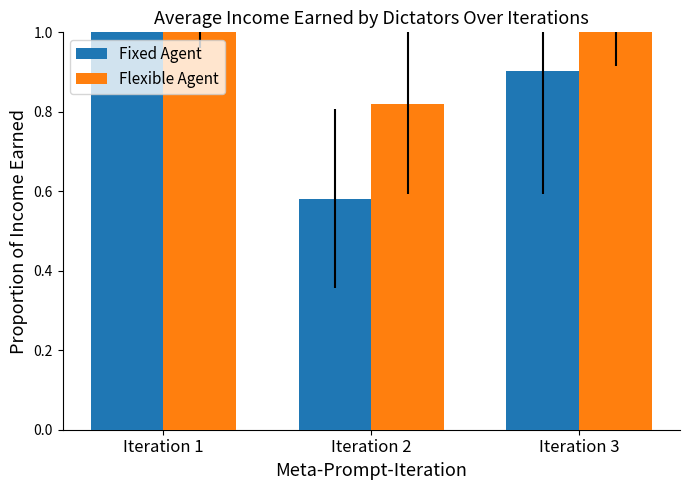

Is it true that Flexible Agent equals 0.8 at Iteration 1?

False